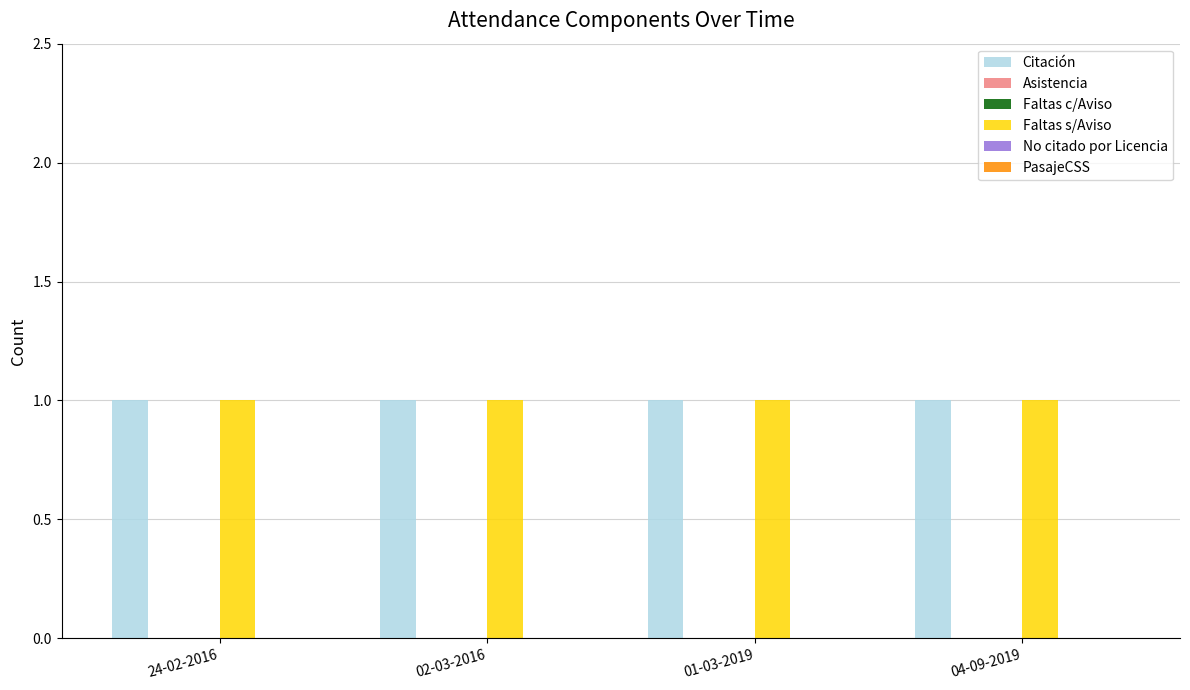

What position from the left is 02-03-2016?

2